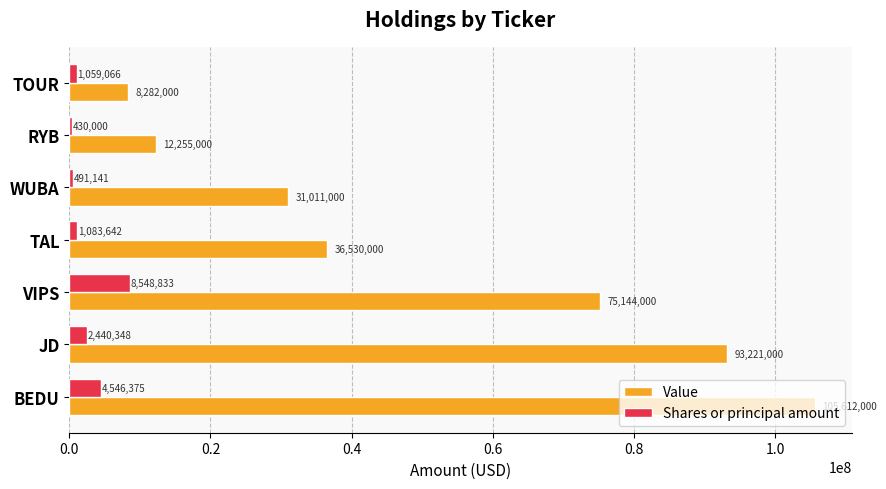

At which label does Value reach its minimum?

TOUR